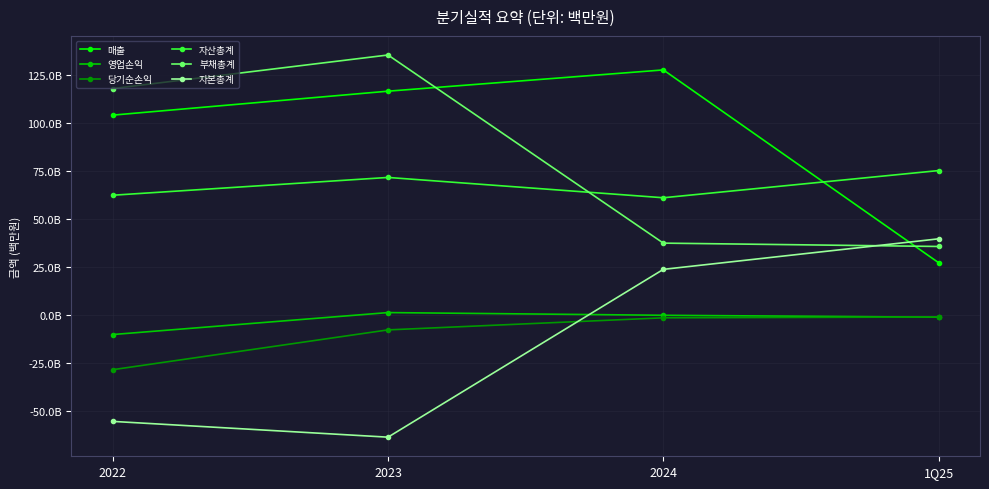

True or false: 영업손익 and 자산총계 intersect in this chart.

False